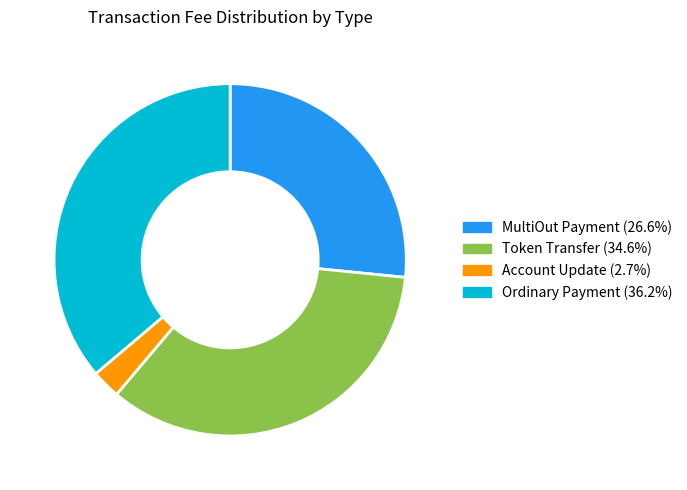

Is Ordinary Payment the majority of the pie?

No